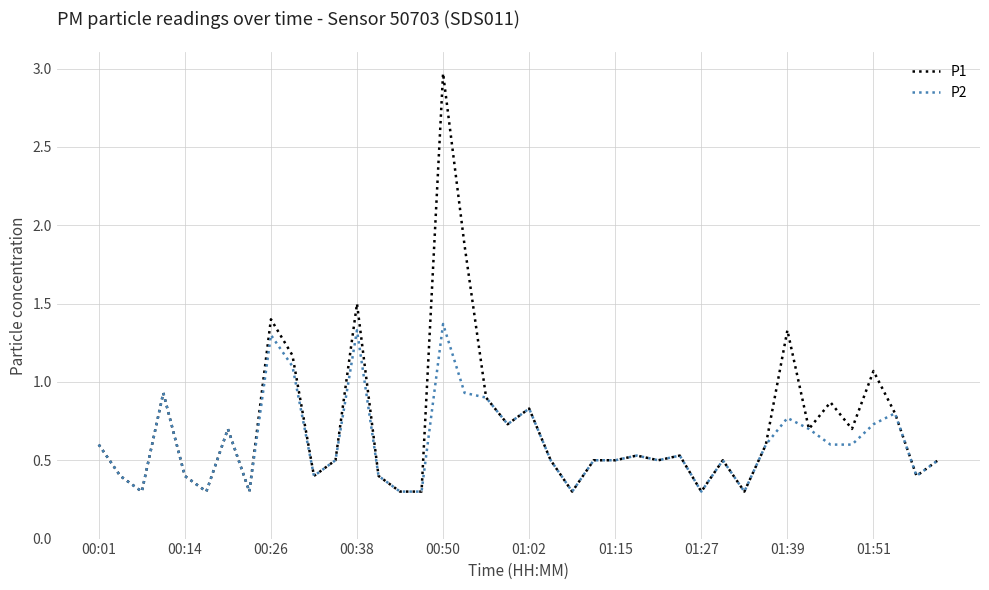

Count the number of data series in this chart.

2